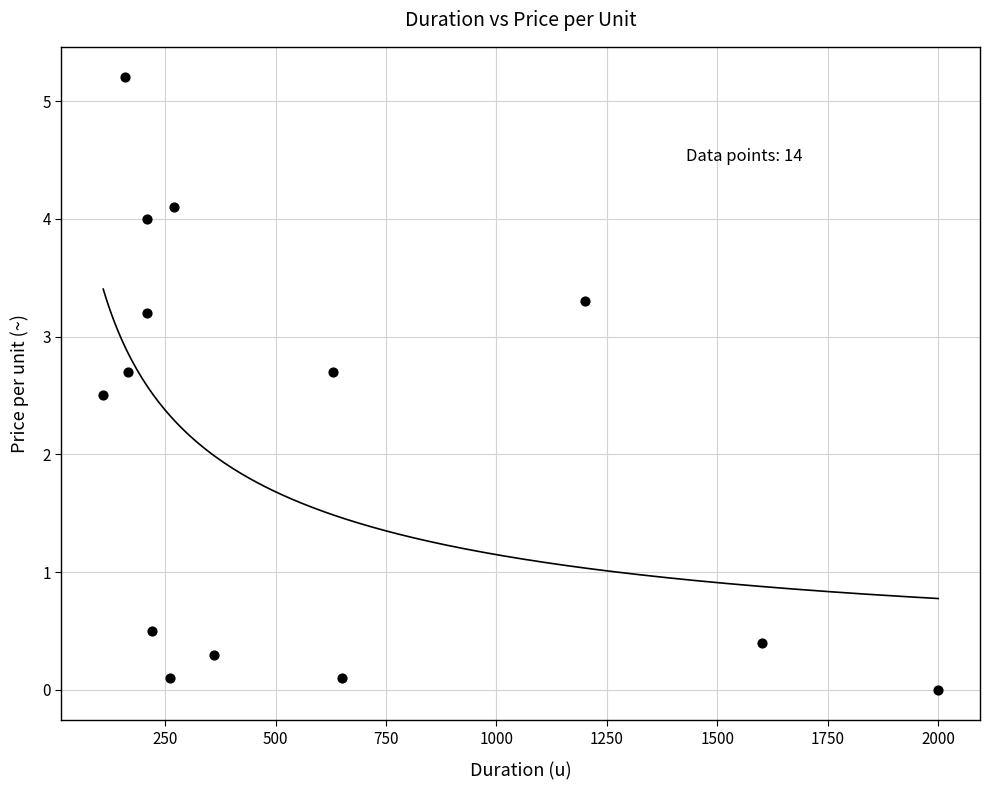

What is the range of X values (max minus min)?

1890.0